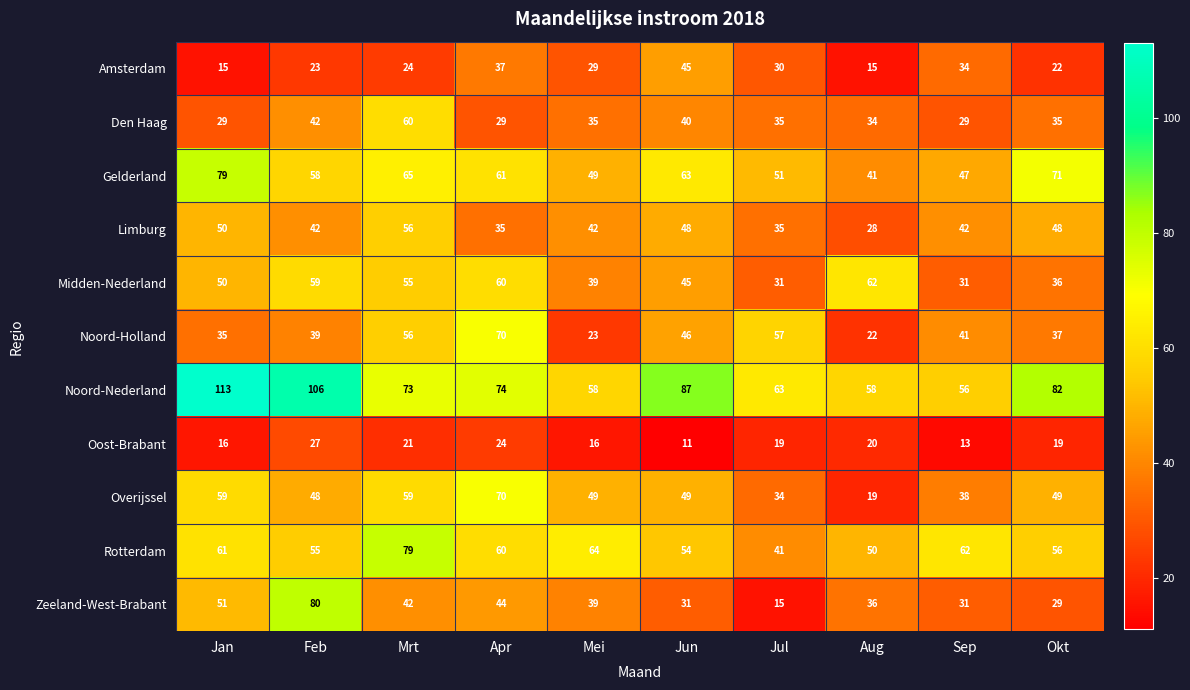

Is it true that Noord-Holland equals 56 at Mrt?

True